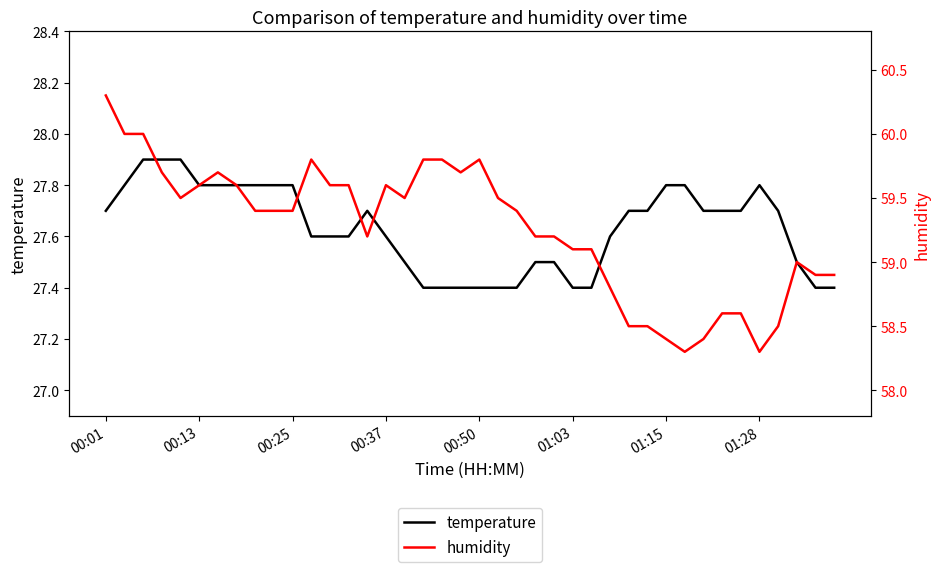

The value of temperature at 01:15 is 11.9. True or false?

False